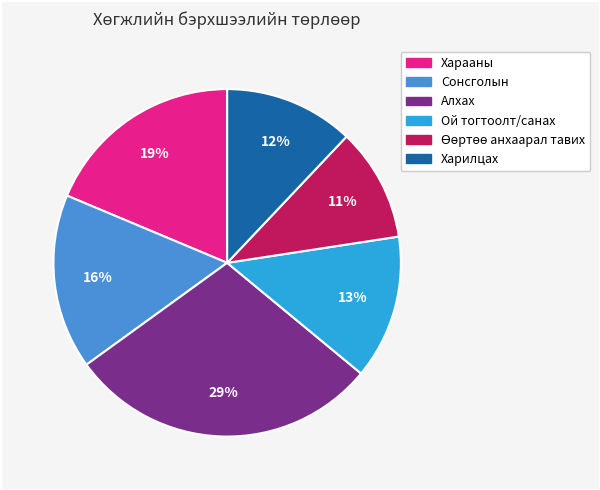

Combined, do Харилцах and Алхах account for over 50%?

No